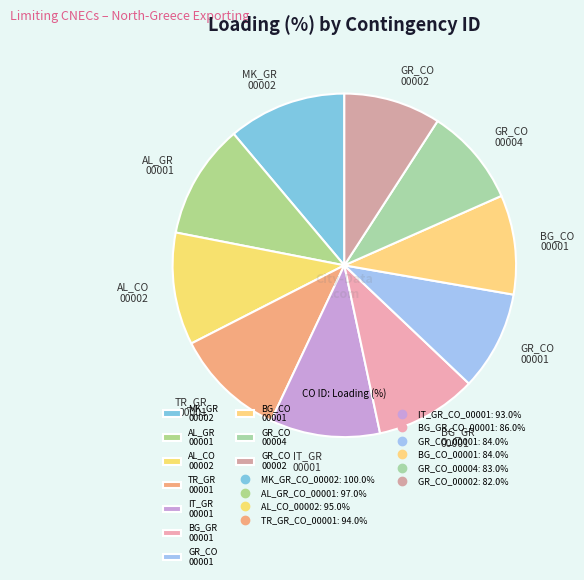

How many segments does this pie chart have?

10